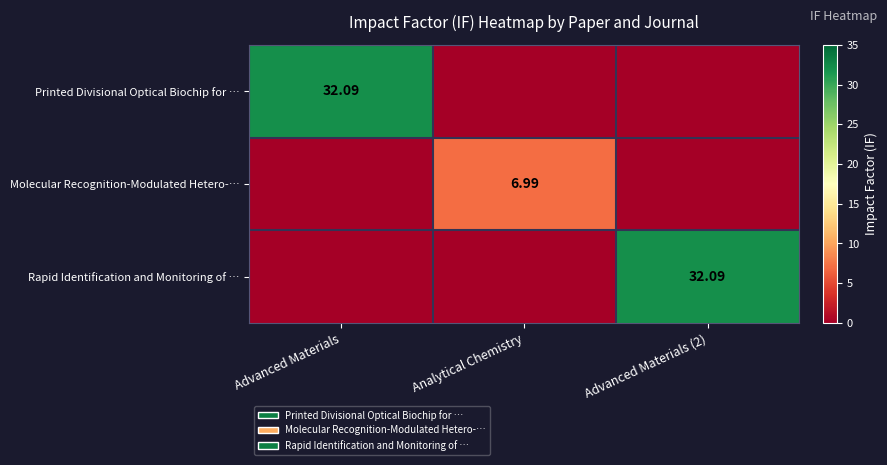

True or false: row_0 has a value of 18.9 at Analytical Chemistry.

False